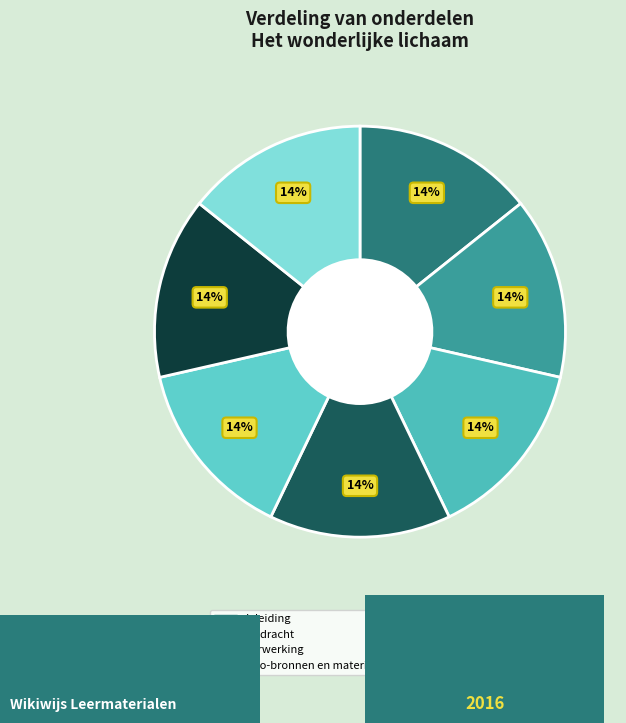

True or false: Verwerking accounts for 14% of the total.

True